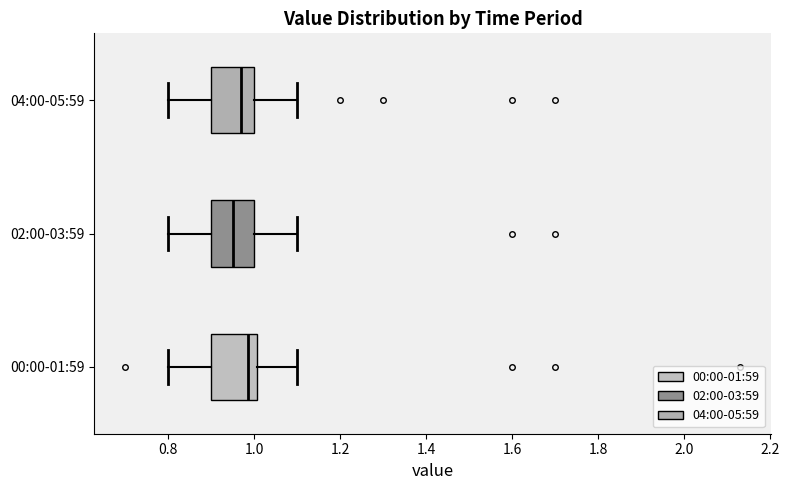

Where does the left whisker of the box for 04:00-05:59 end on the x-axis? The values are not printed on the chart, so give them approximately, as read against the axis.

0.80